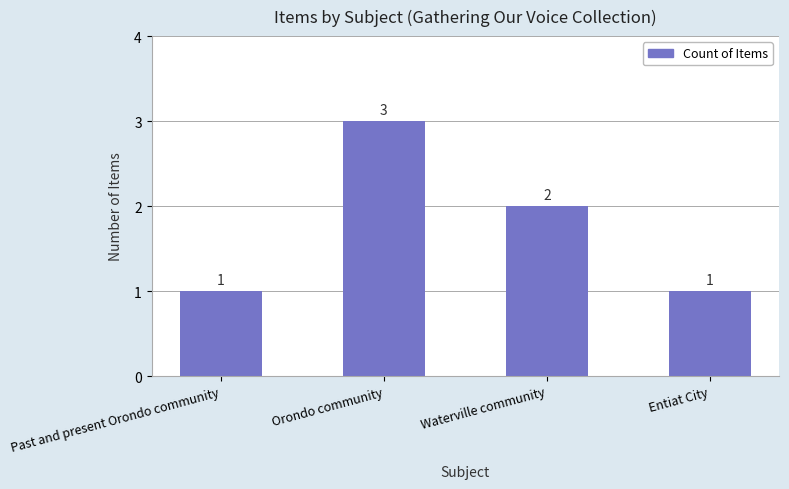

True or false: the data shows 1 at Entiat City.

True